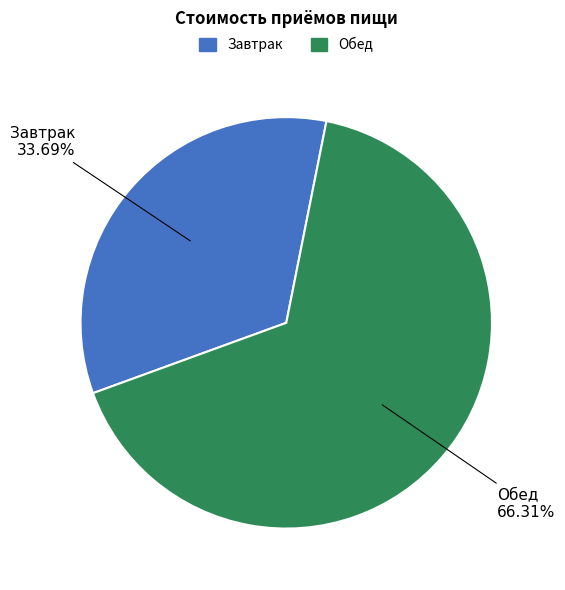

Does Обед represent more than half of the total?

Yes